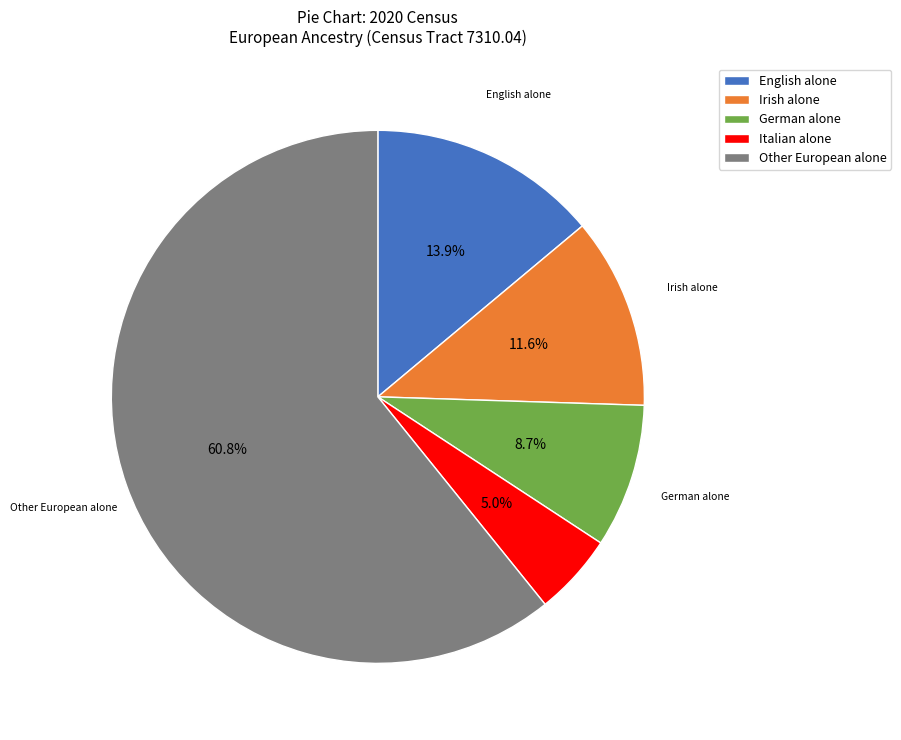

Count the number of slices in the pie.

5